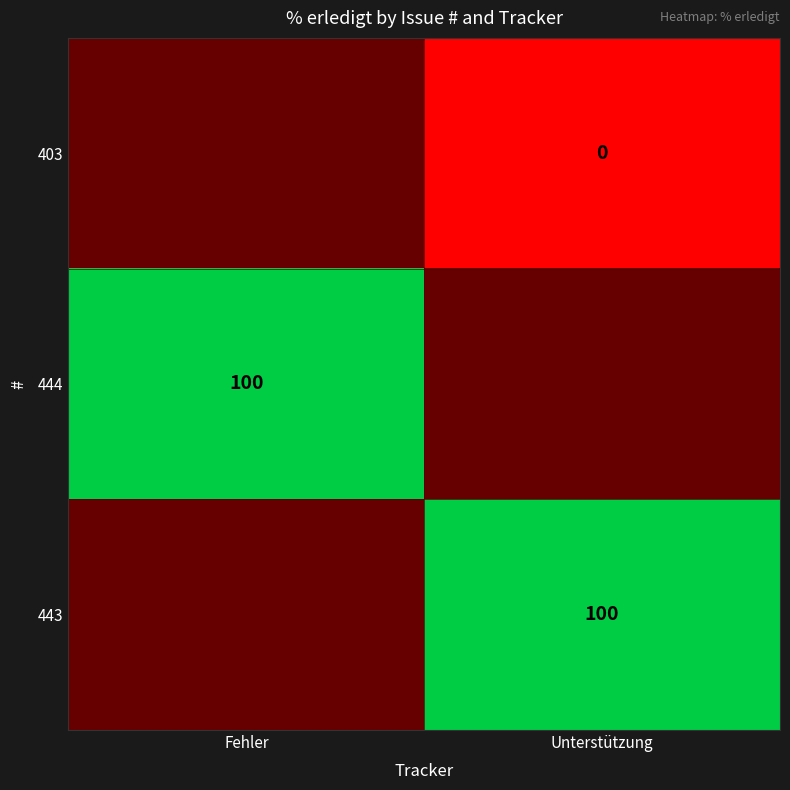

Is it true that 444 equals 155 at Fehler?

False